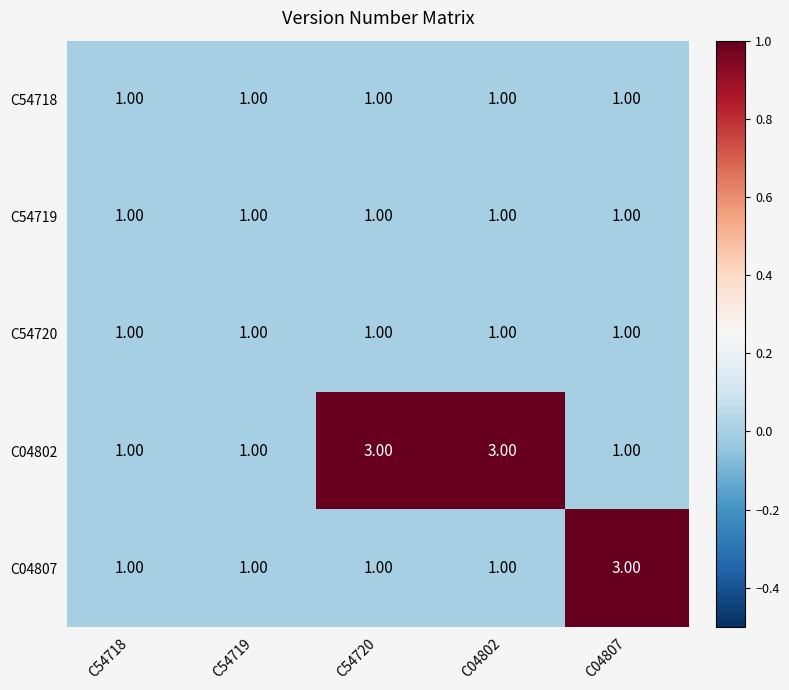

What is the total value across all series at C04802?

7